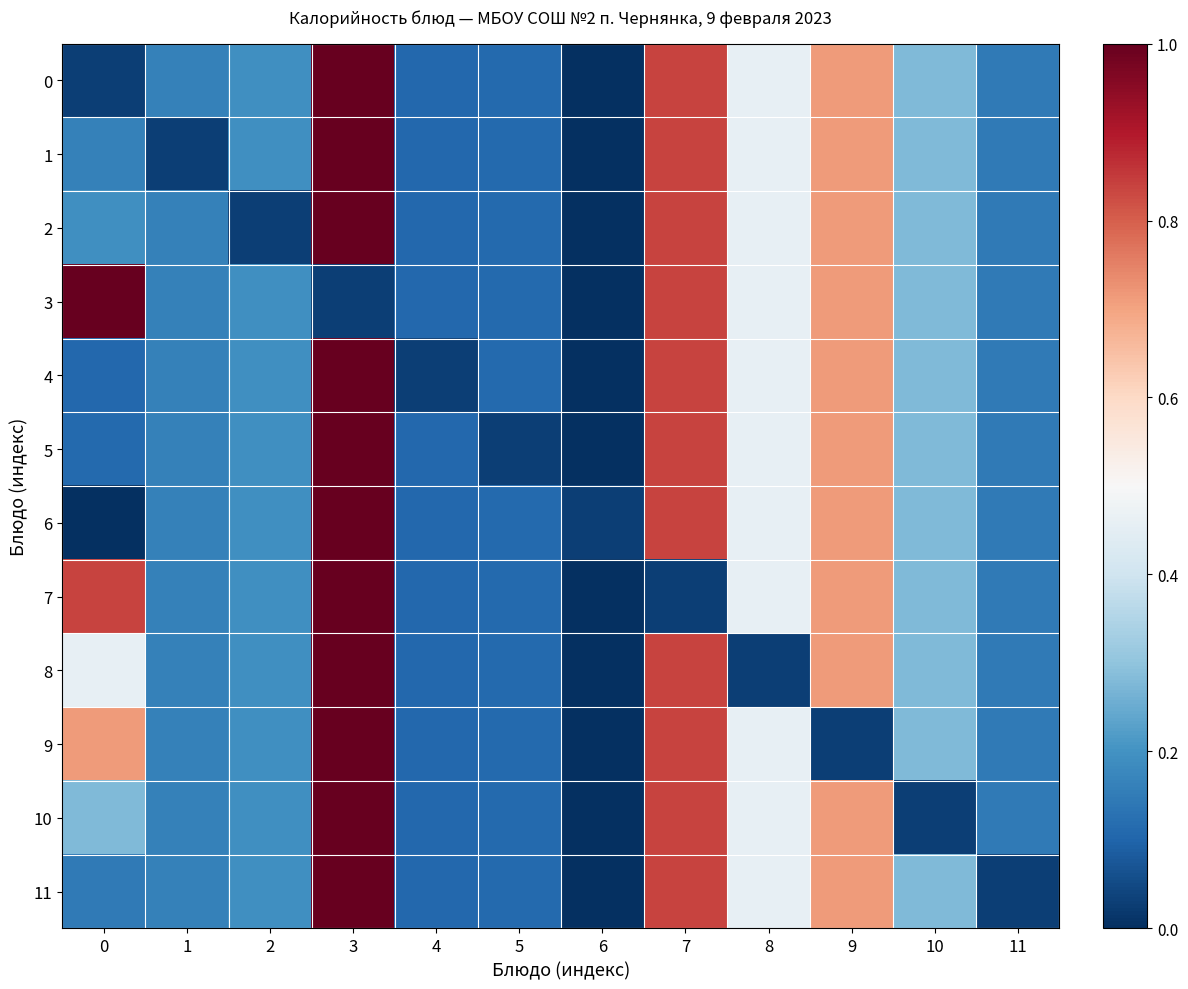

At which category does the chart reach its peak across all series?

3